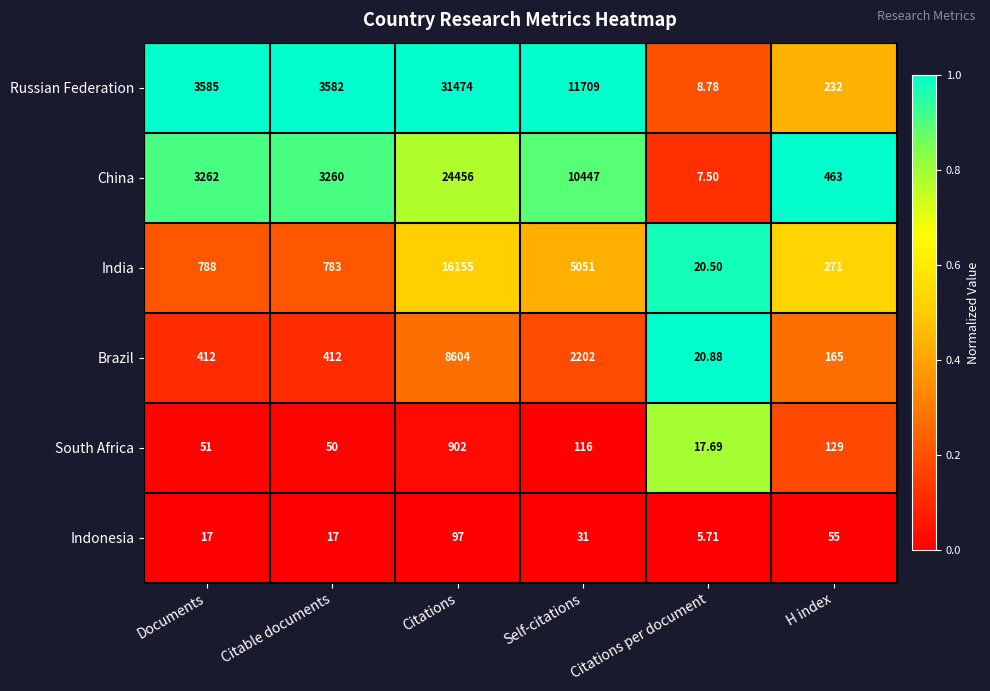

Which label corresponds to the smallest value in the chart?

Citations per document